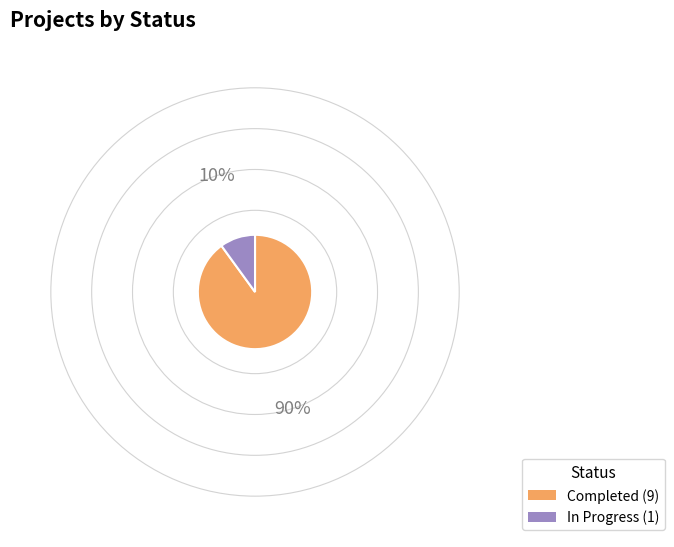

Is there a majority slice in this chart?

Yes